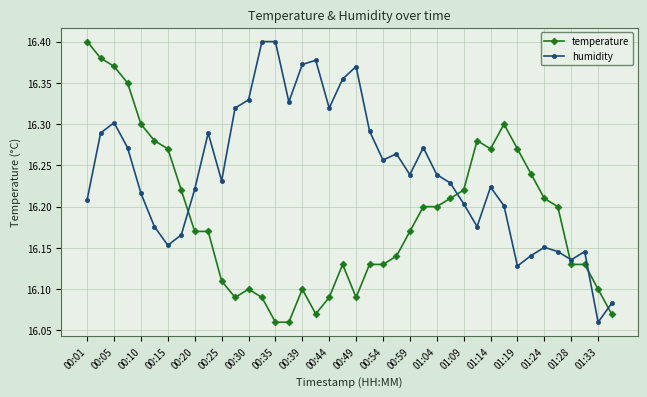

True or false: humidity has more than 0 points higher than both neighbors.

True